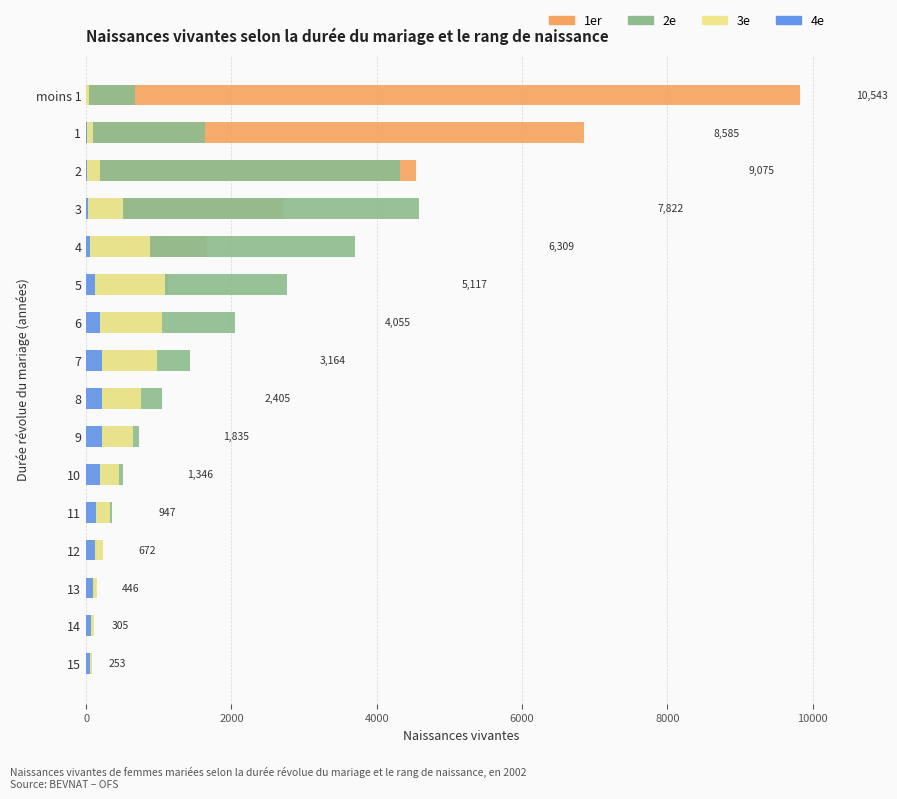

What value does the 1er series have at 10, to the nearest 10?

200